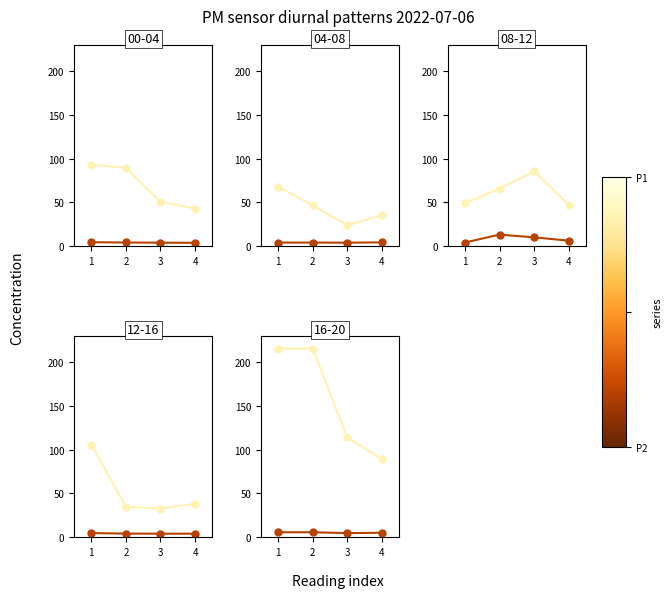

What is the total value across all series at 3?

118.4